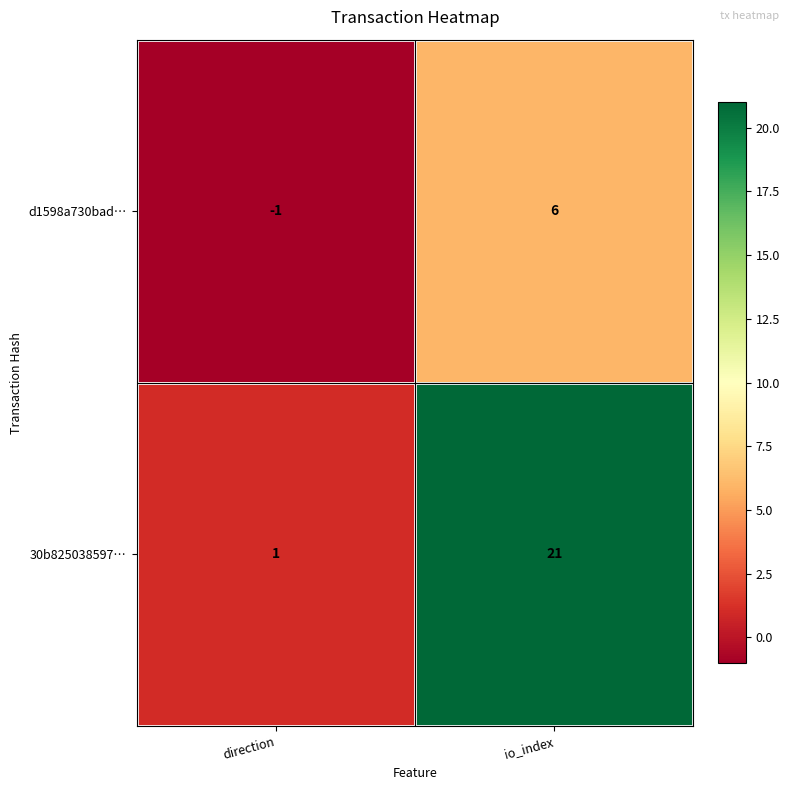

What is the highest value of the 30b825038597… series?

21